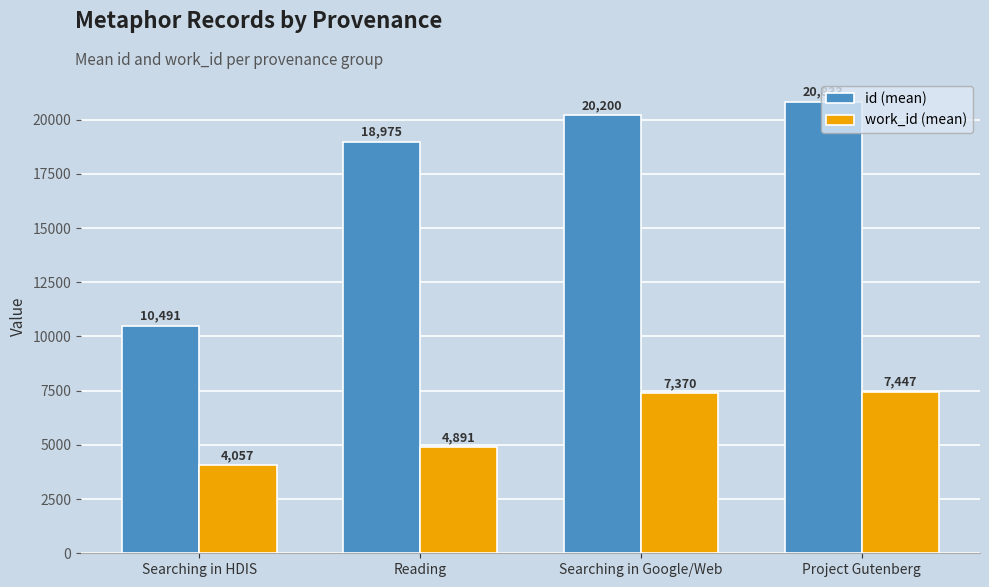

Reading left to right, transcribe all the data shown in this chart.

id (mean): 10491	18975	20200	20833
work_id (mean): 4057	4891	7370	7447